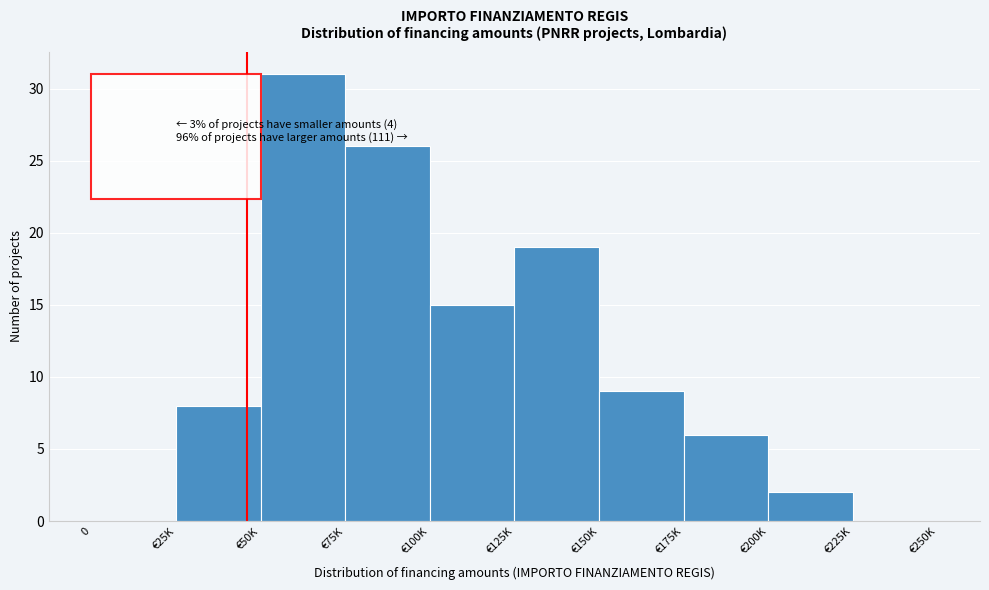

Reading left to right, what are all the values shown in this chart?

0=0	€25K=8	€50K=31	€75K=26	€100K=15	€125K=19	€150K=9	€175K=6	€200K=2	€225K=0